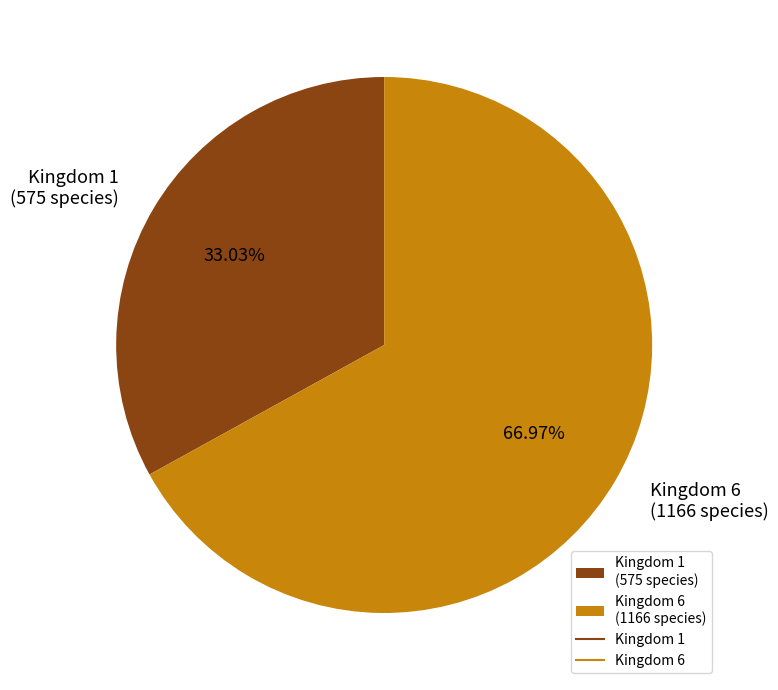

Combined, what portion of the pie is Kingdom 6 and Kingdom 1?

100.0%